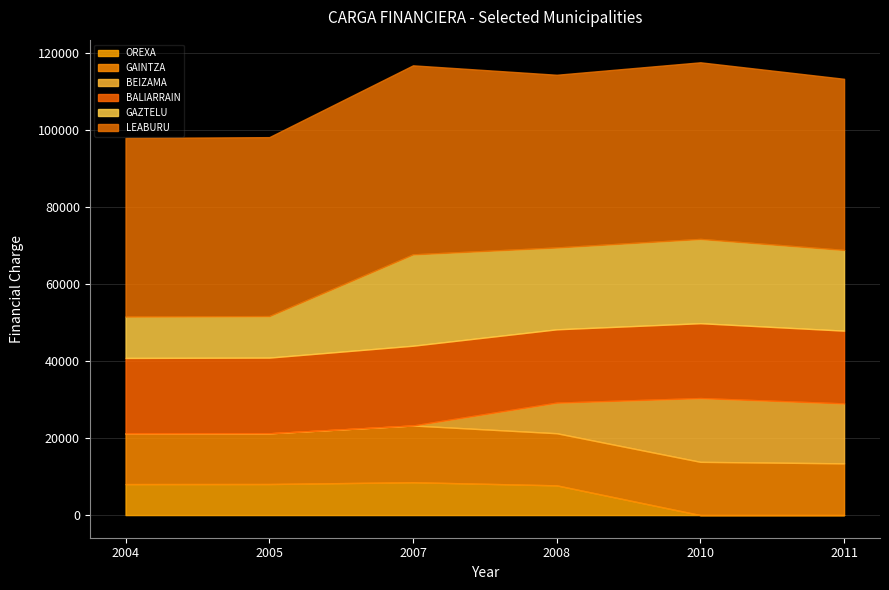

Does the chart have visible grid lines?

Yes